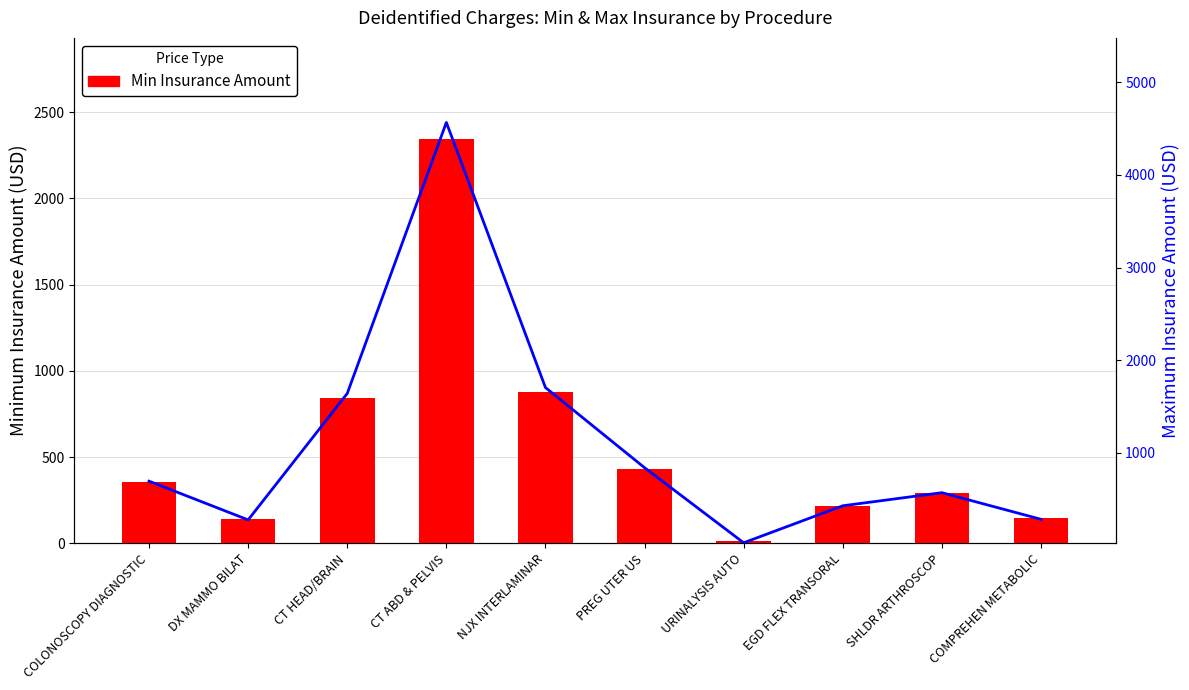

What is the sum of all Max Insurance values?

11014.9